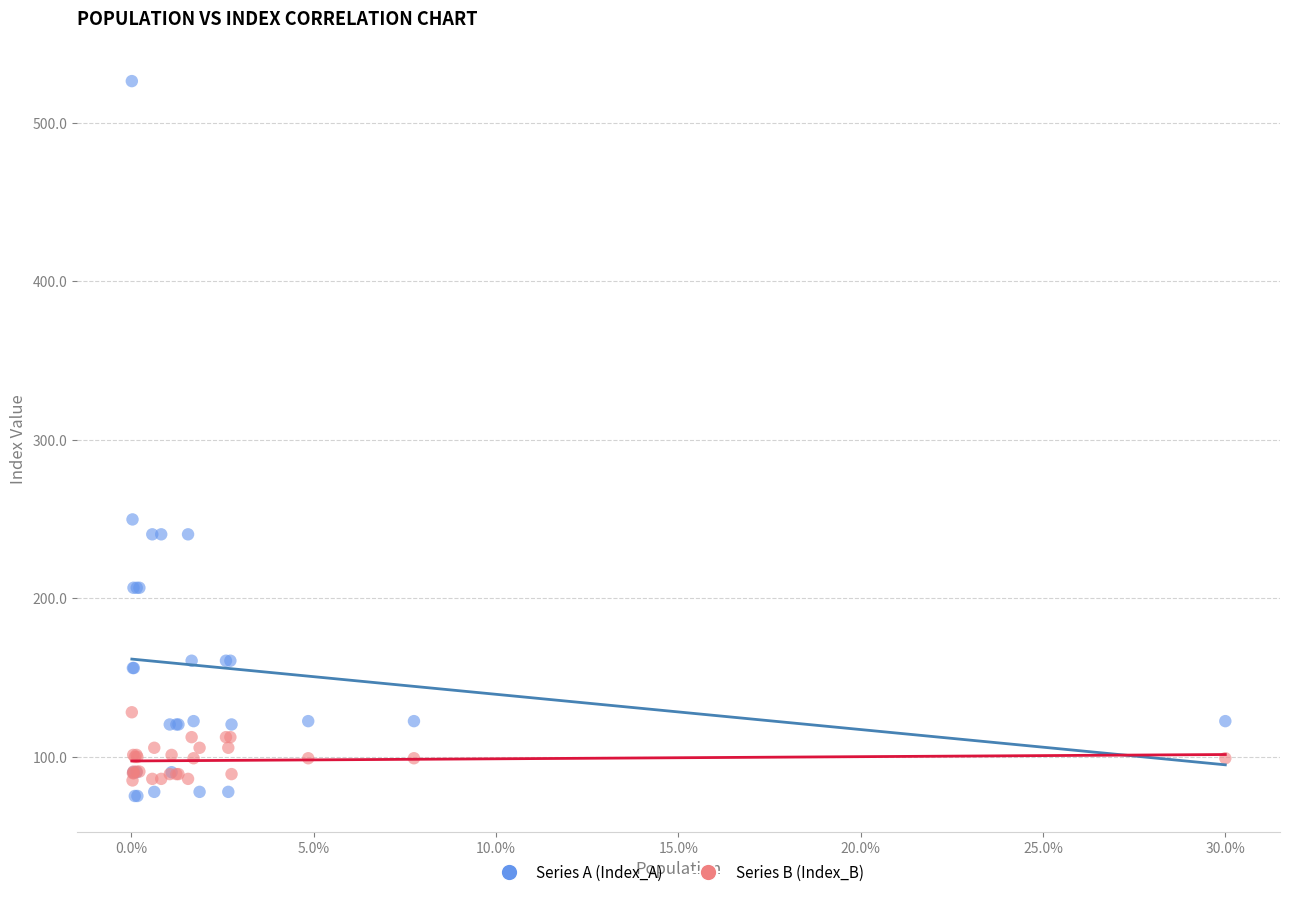

Which series contains the lowest Y value?

Series A (Index_A)